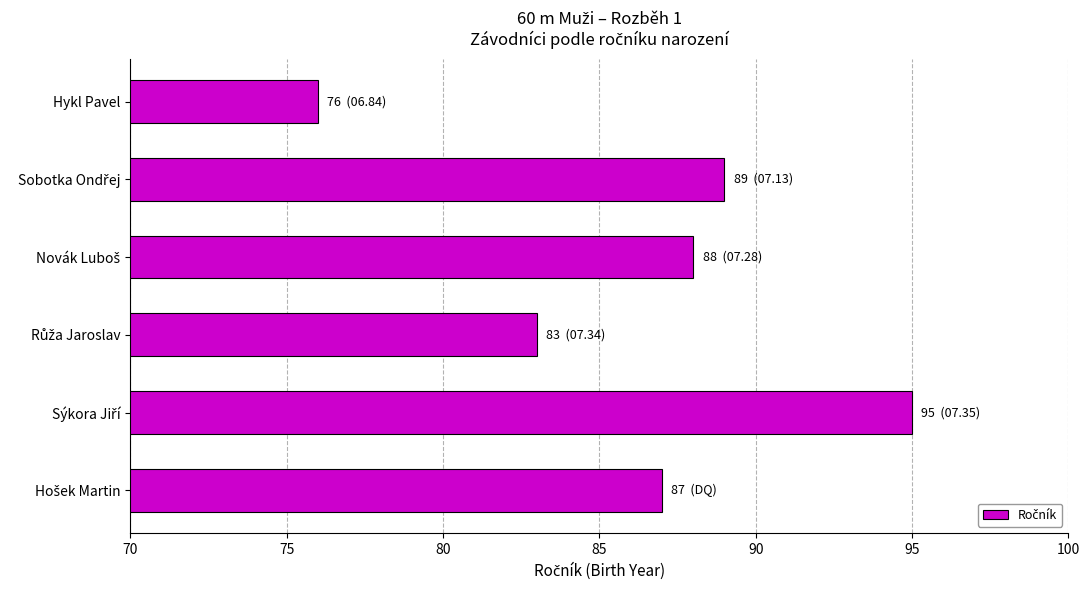

What is the value of the 2nd bar from the top?

89